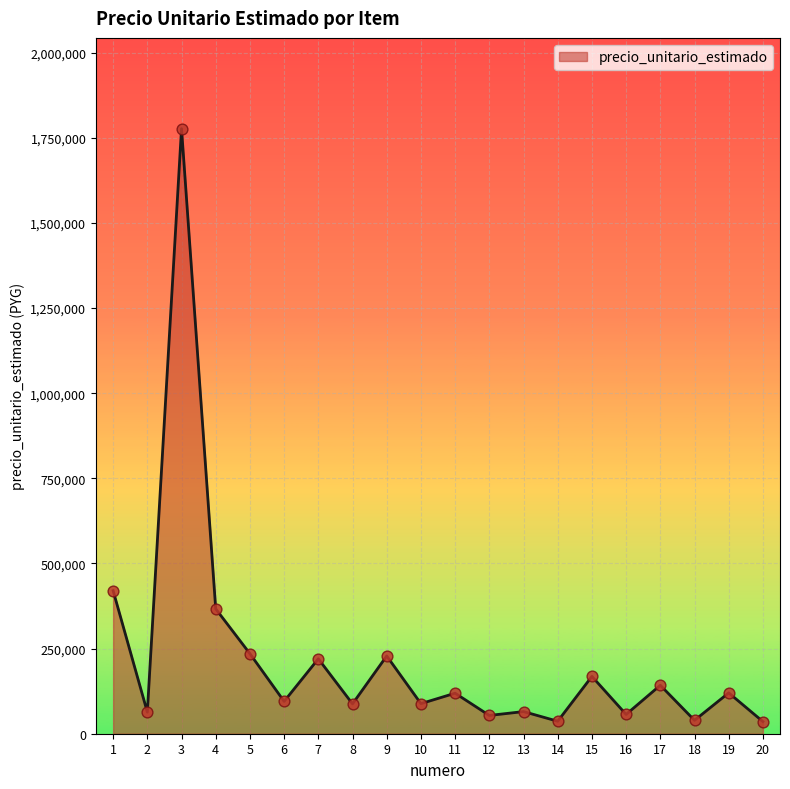

What is the change in value from 2 to 14?

-26666